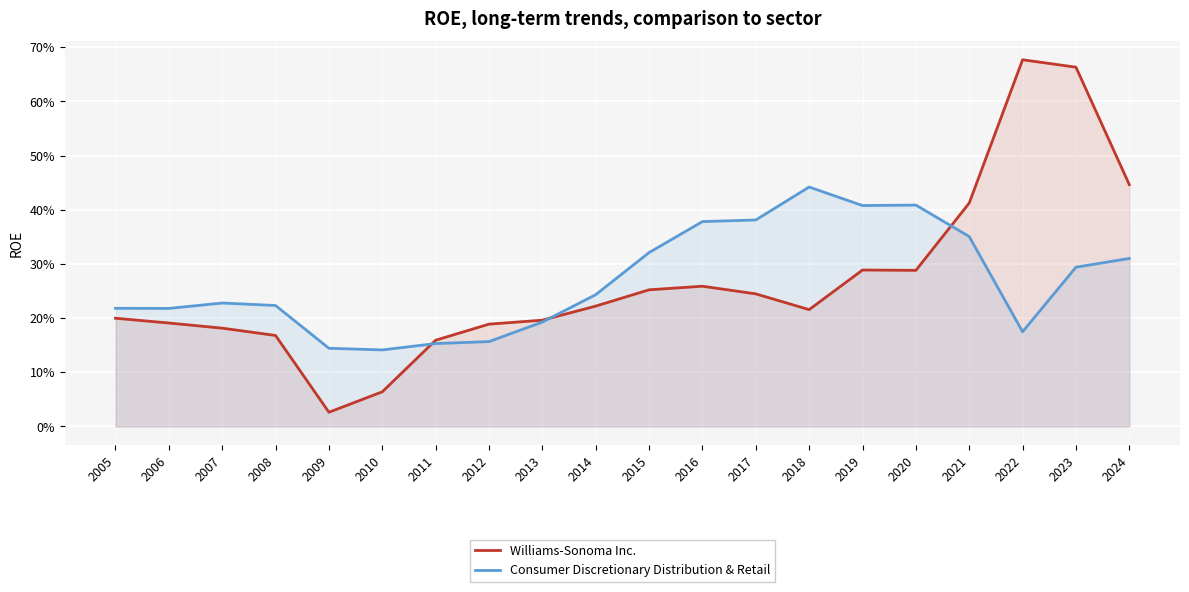

Rank the series by their average value, from highest to lowest.

Consumer Discretionary Distribution & Retail, Williams-Sonoma Inc.